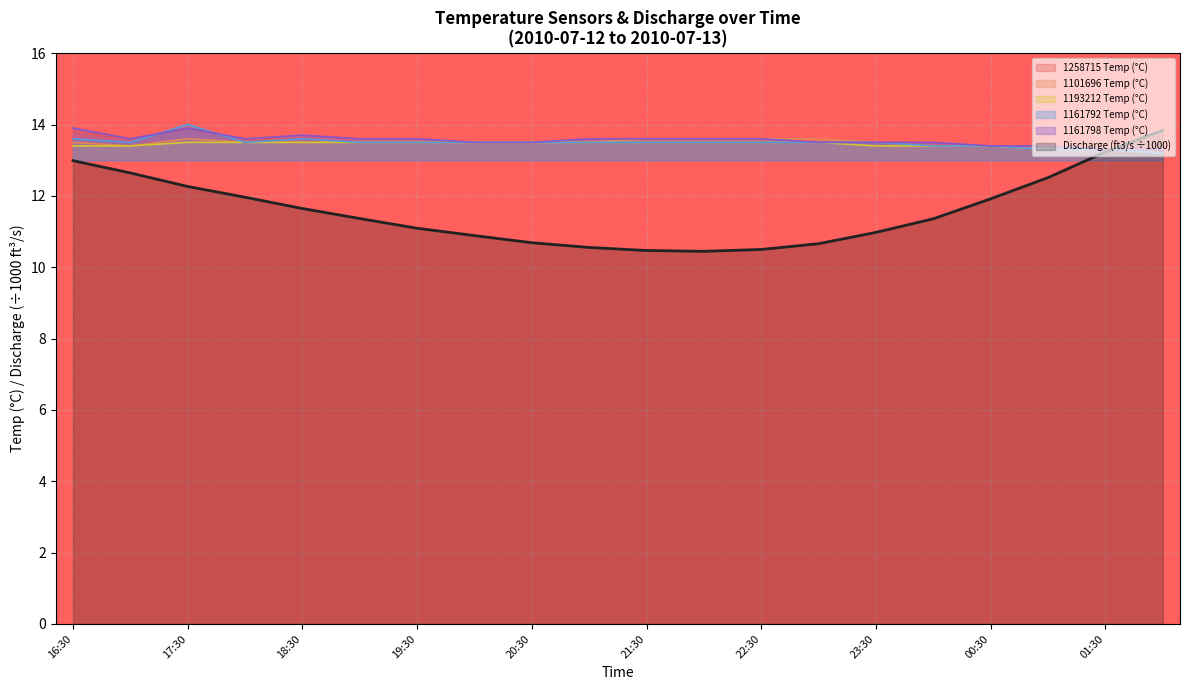

True or false: 1161798 Temp (°C) has a value of 13.6 at 22:30.

True